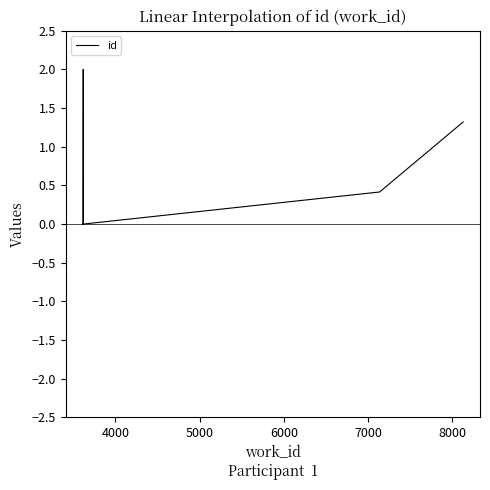

How many positive values are there?

9